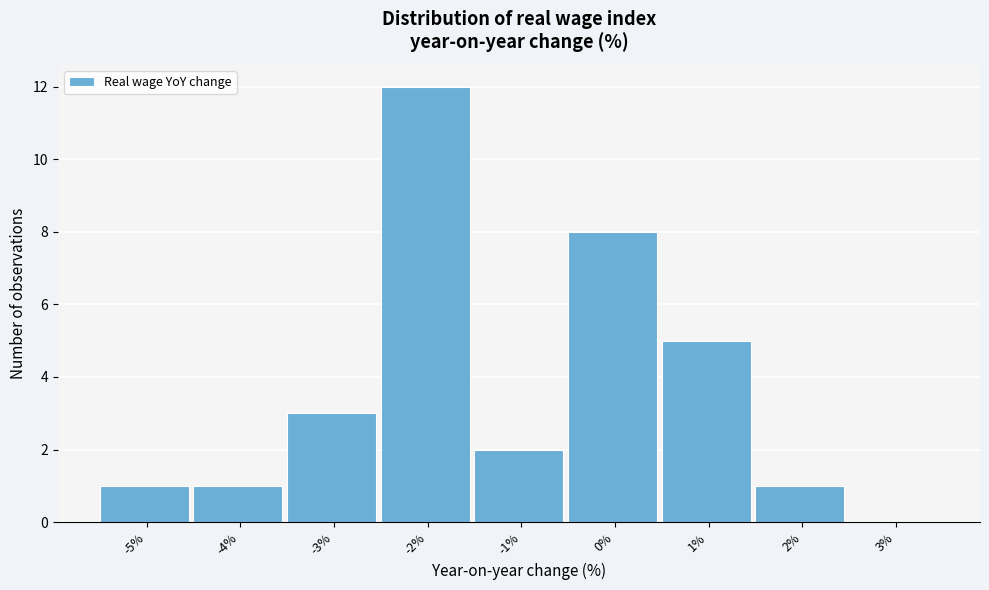

Reading left to right, transcribe this chart: for each bar, give the range it covers on the x-axis and its height. The values are not printed on the chart, so give them approximately, as read against the axis.

-5.5 to -4.5: 1
-4.5 to -3.5: 1
-3.5 to -2.5: 3
-2.5 to -1.5: 12
-1.5 to -0.5: 2
-0.5 to 0.5: 8
0.5 to 1.5: 5
1.5 to 2.5: 1
2.5 to 3.5: 0